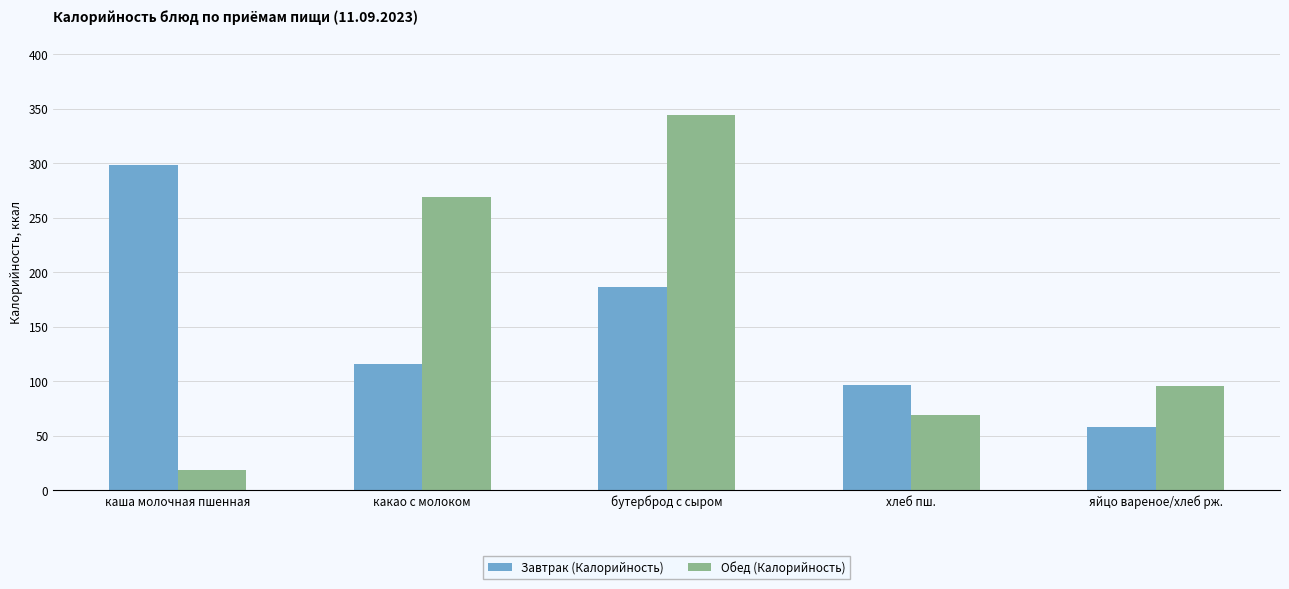

Which series changed the most between бутерброд с сыром and яйцо вареное/хлеб рж.?

Обед (Калорийность)